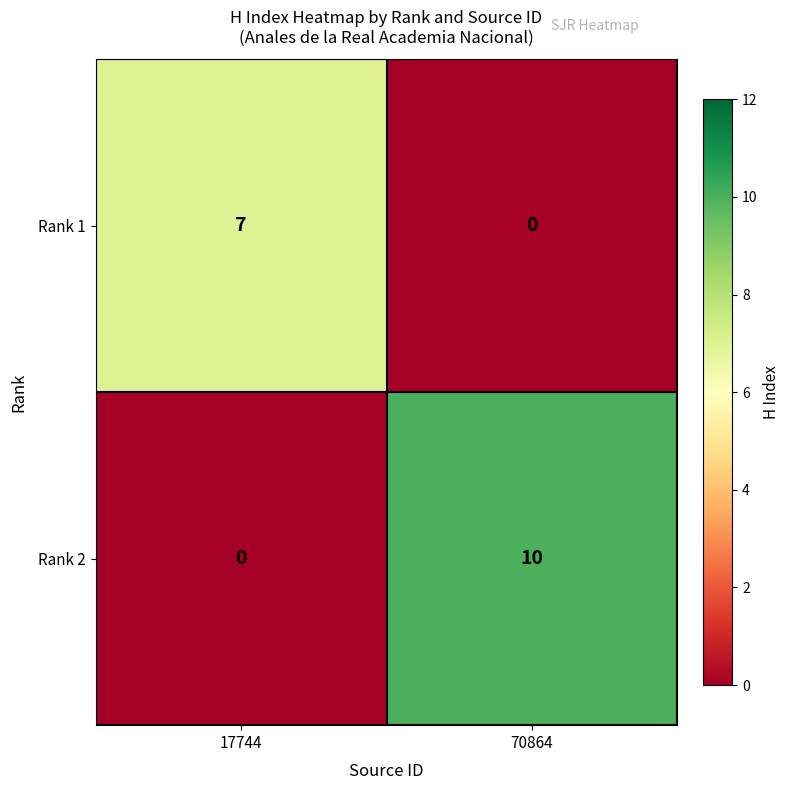

The value of Rank 2 at 17744 is -3. True or false?

False